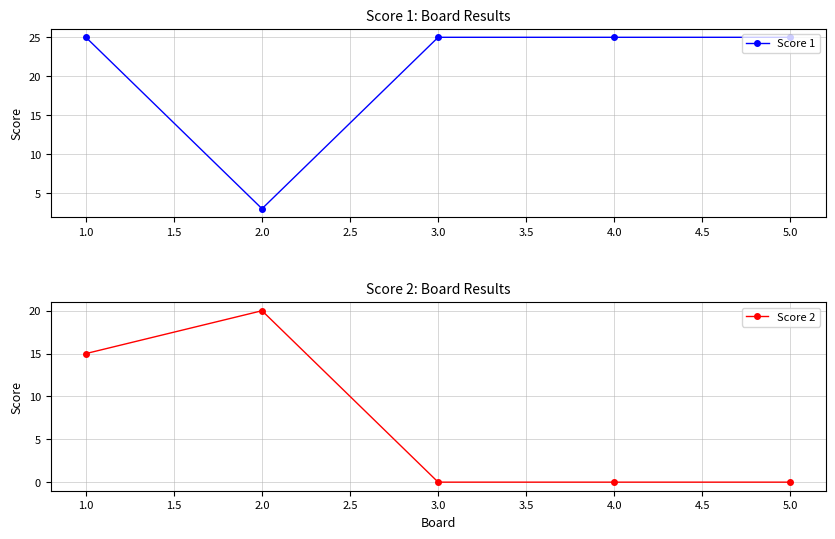

Is it true that Score 1 equals 25 at 1.0?

True